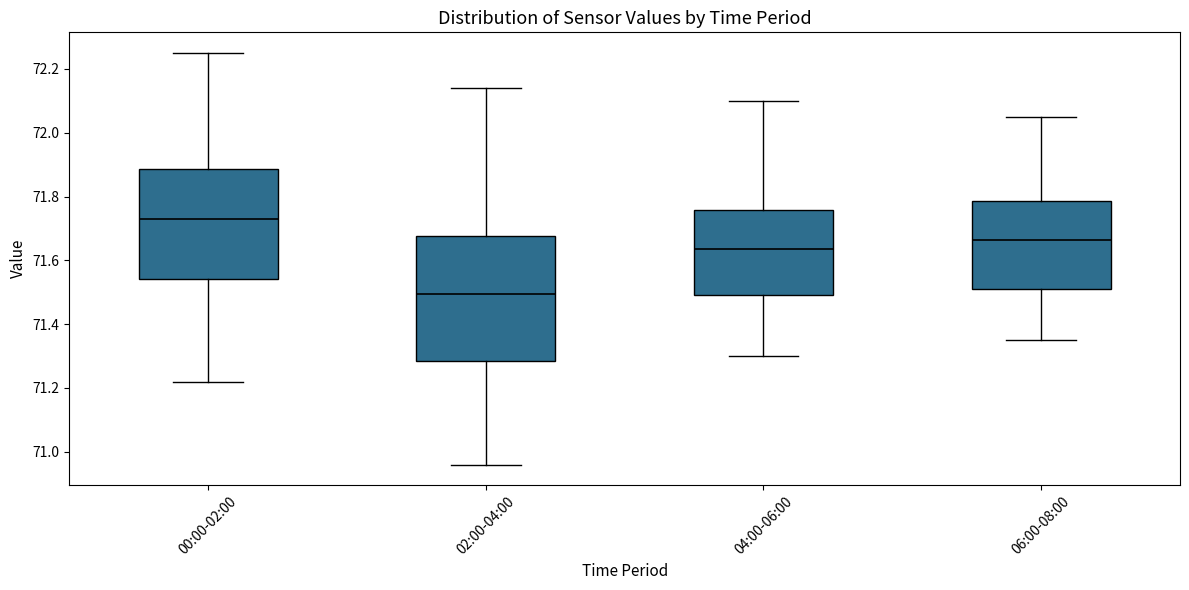

Which box has the lowest median line?

02:00-04:00